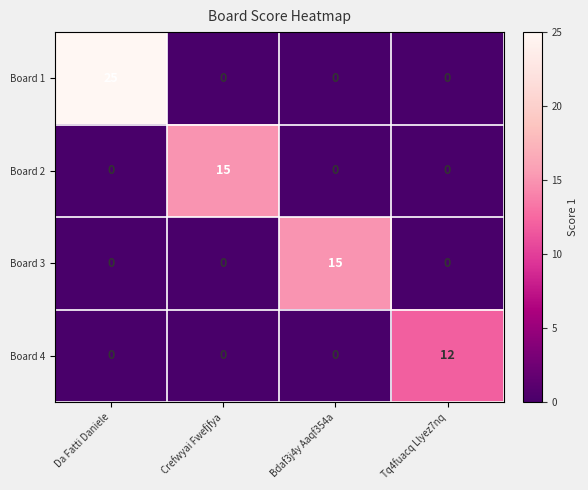

Which series has the largest range (max minus min)?

Board 1